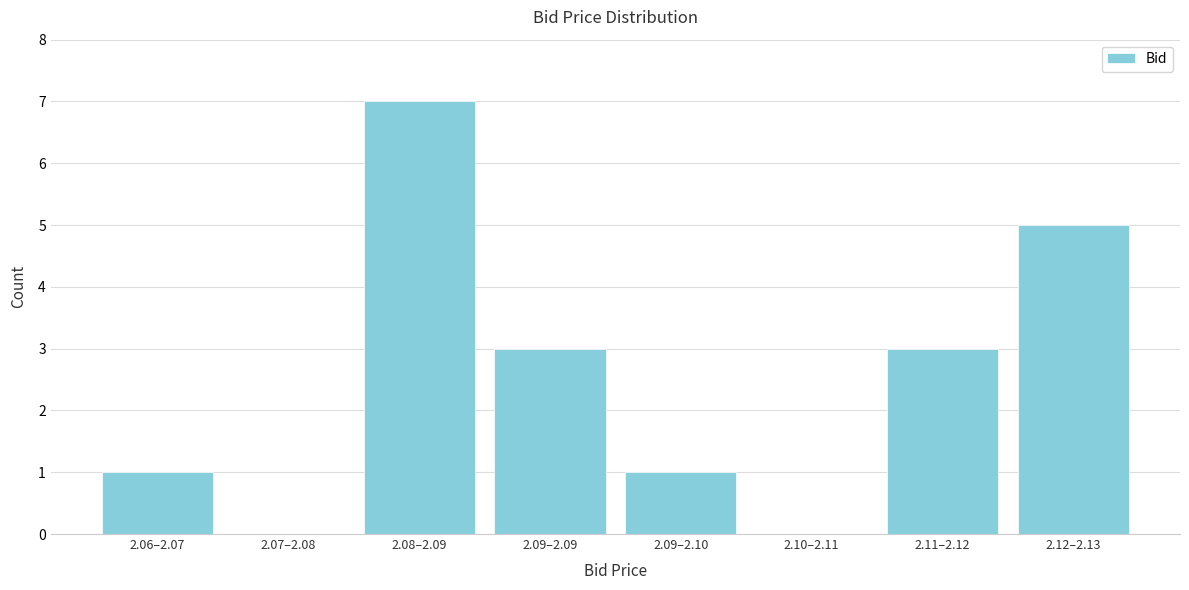

Reading right to left, list all the values displayed in this chart.

2.12–2.13=5	2.11–2.12=3	2.10–2.11=0	2.09–2.10=1	2.09–2.09=3	2.08–2.09=7	2.07–2.08=0	2.06–2.07=1